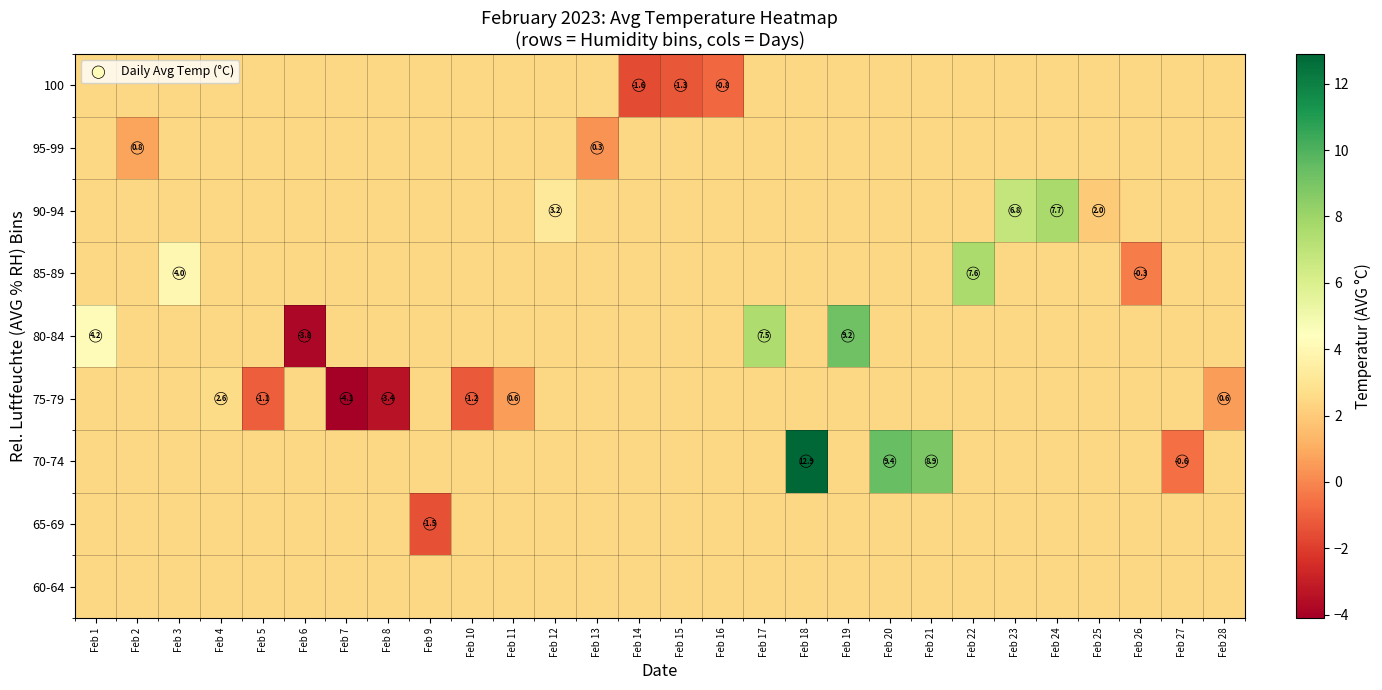

At how many categories does at least one series exceed 10?

1